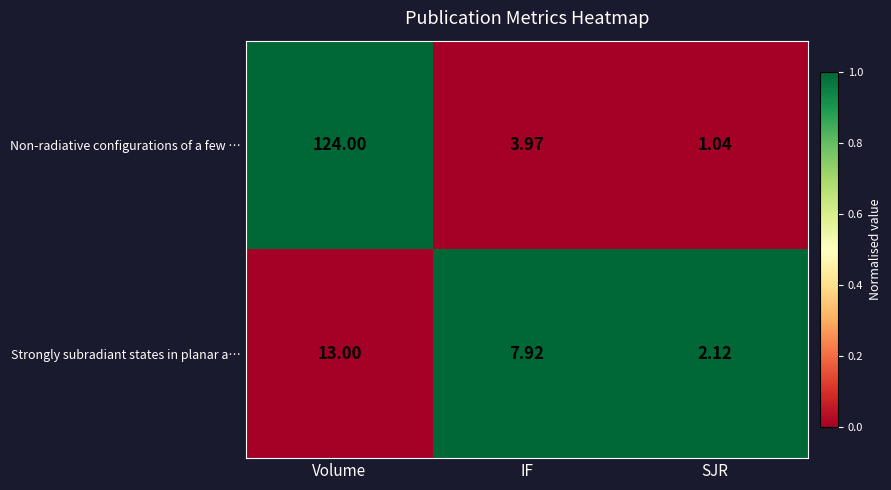

Which label corresponds to the smallest value in the chart?

SJR